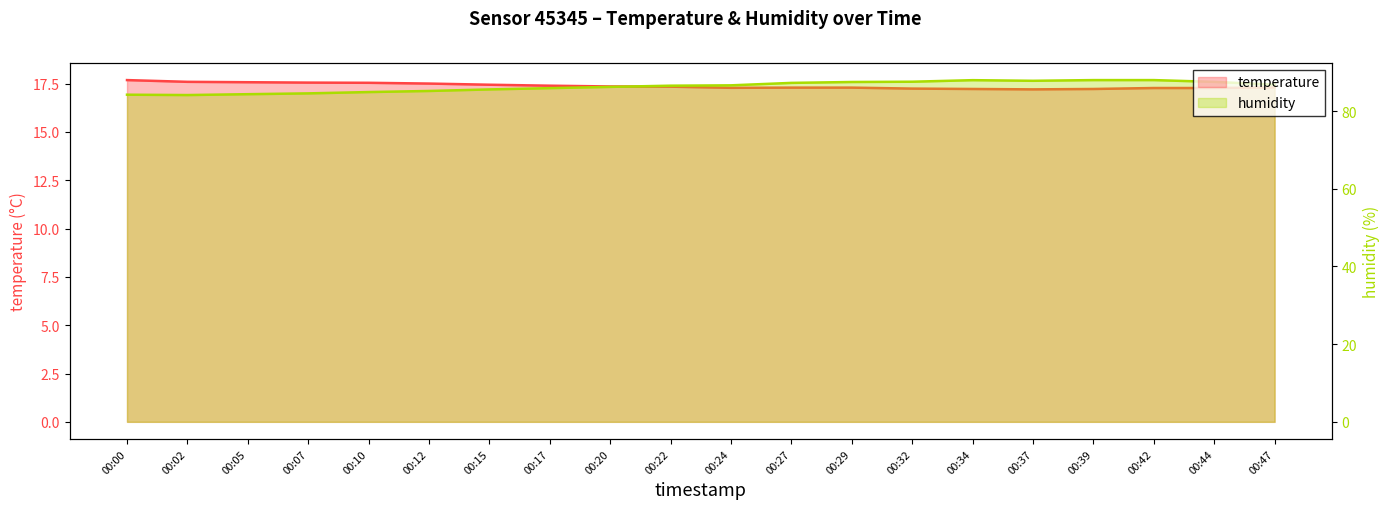

What is the total value across all series at 00:47?

104.1